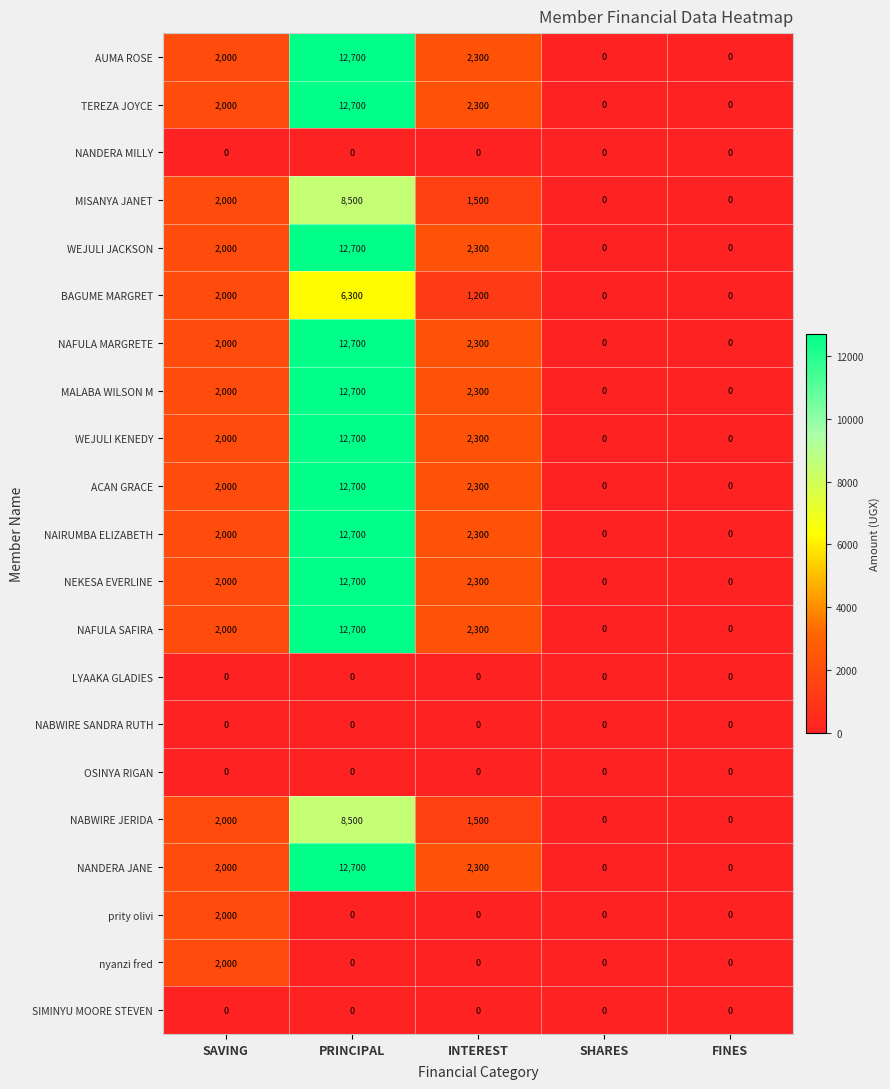

Read the NAFULA SAFIRA value at INTEREST.

2300